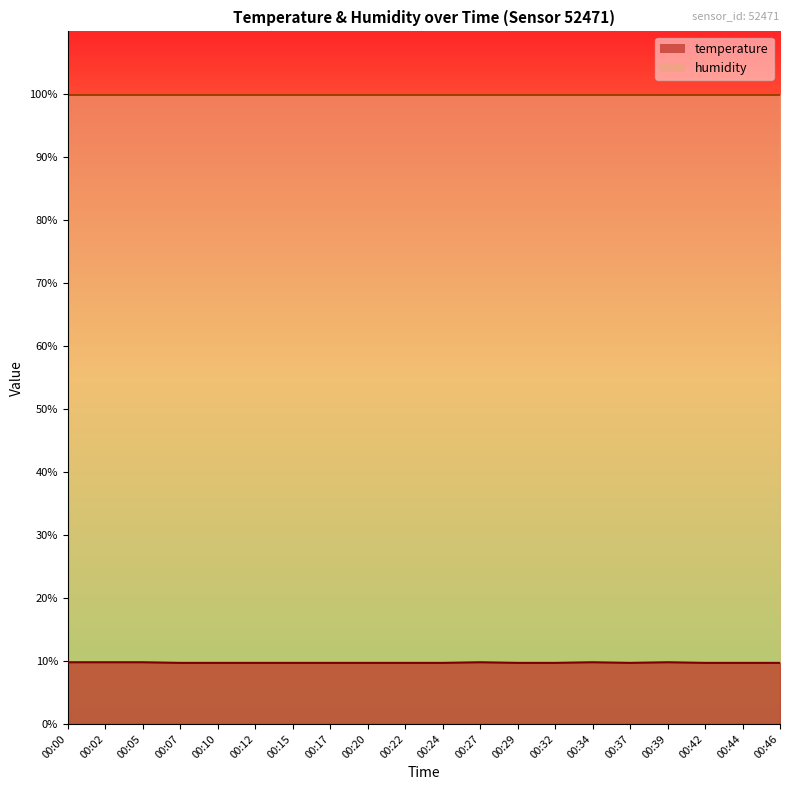

Count the number of categories in the chart.

20